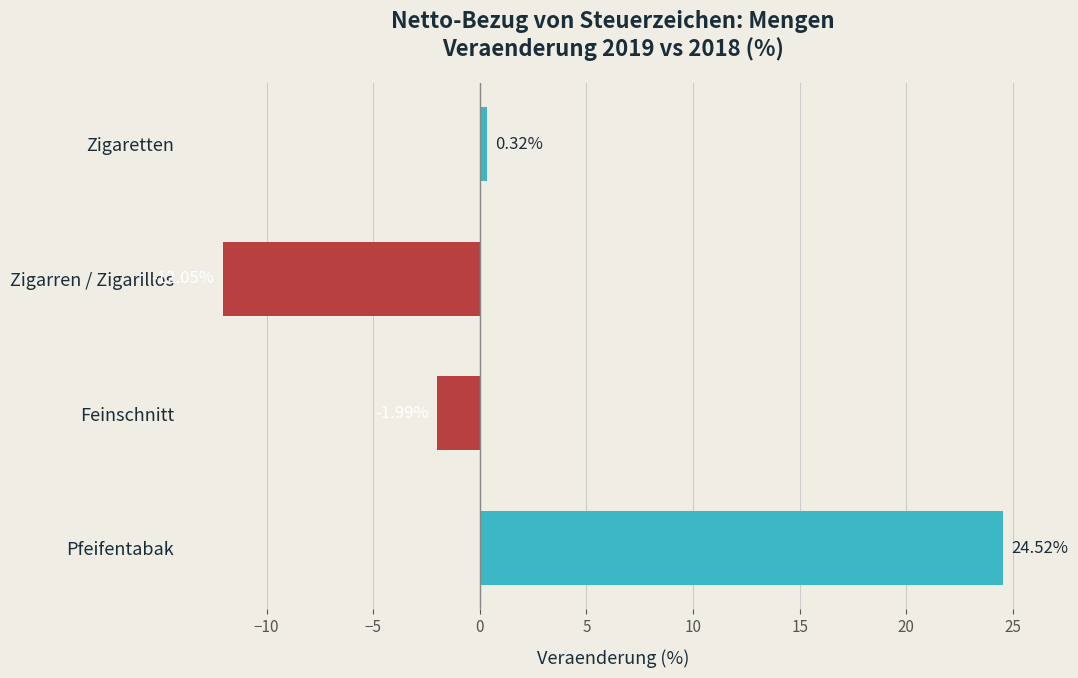

What is the average value?

2.7